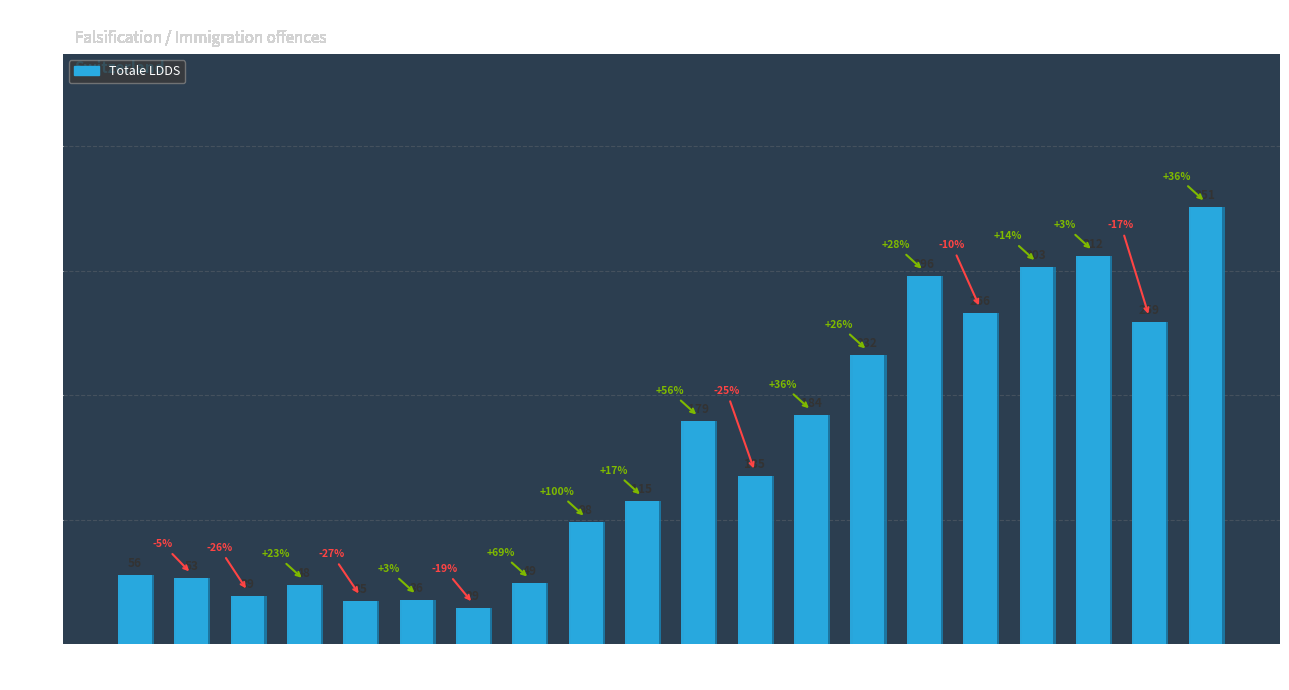

The value at 1992 is 98. True or false?

True